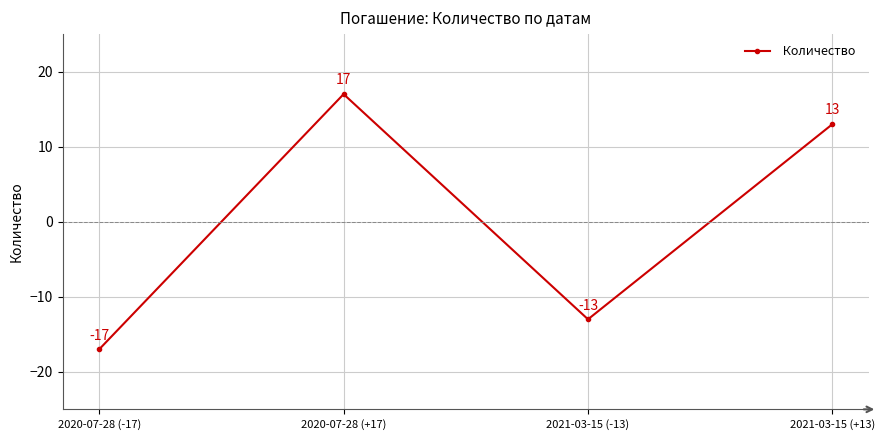

How many interior local peaks (higher than both neighbors) does the data have?

1